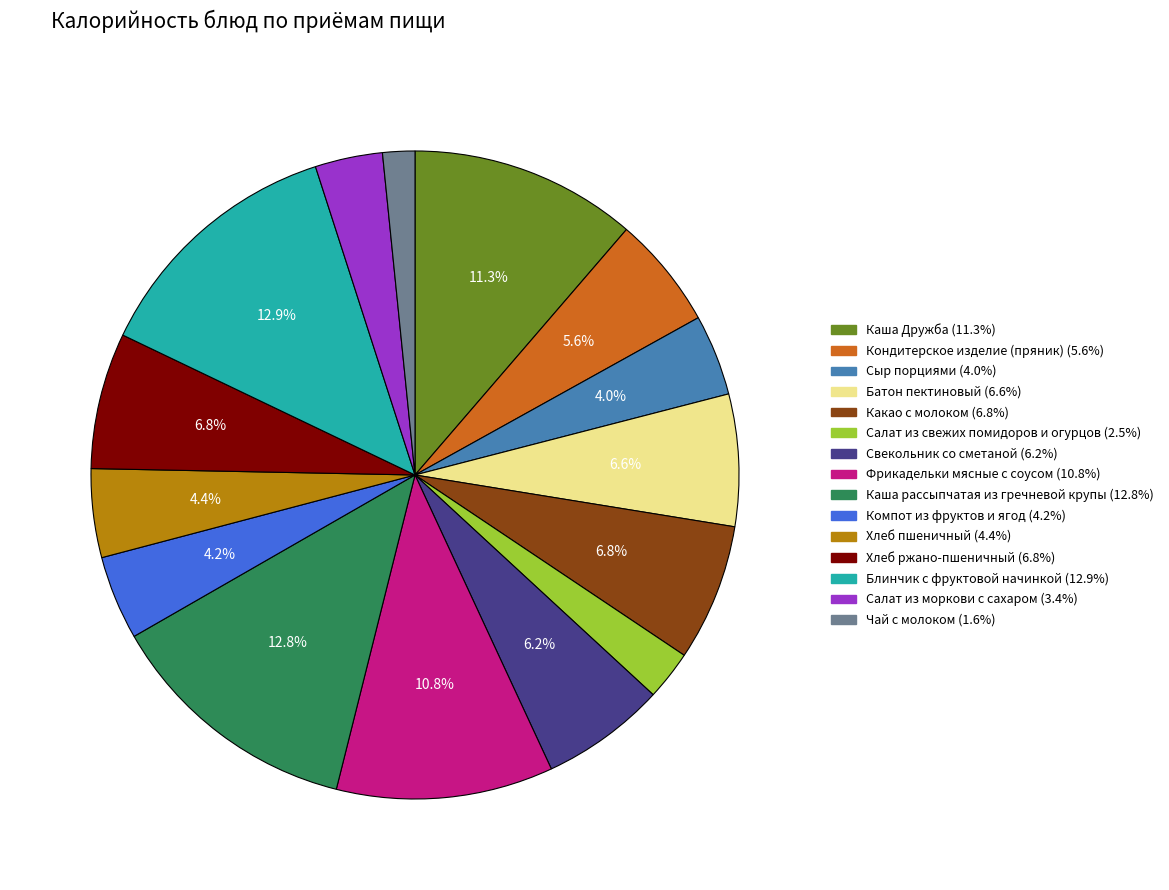

Count the number of slices in the pie.

15